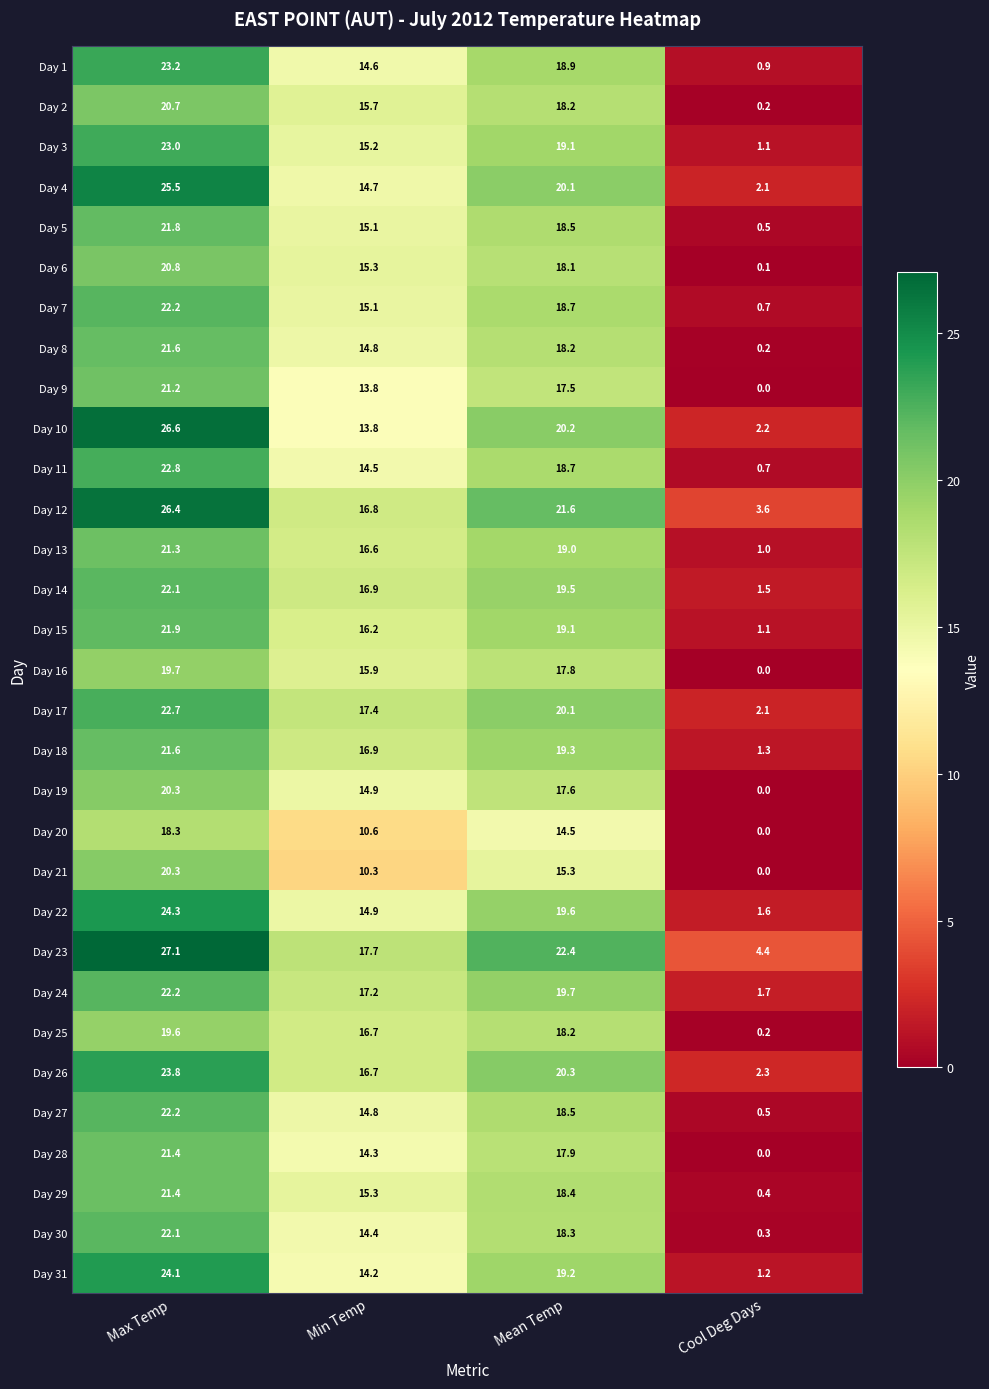

Which label corresponds to the largest value in the chart?

Max Temp